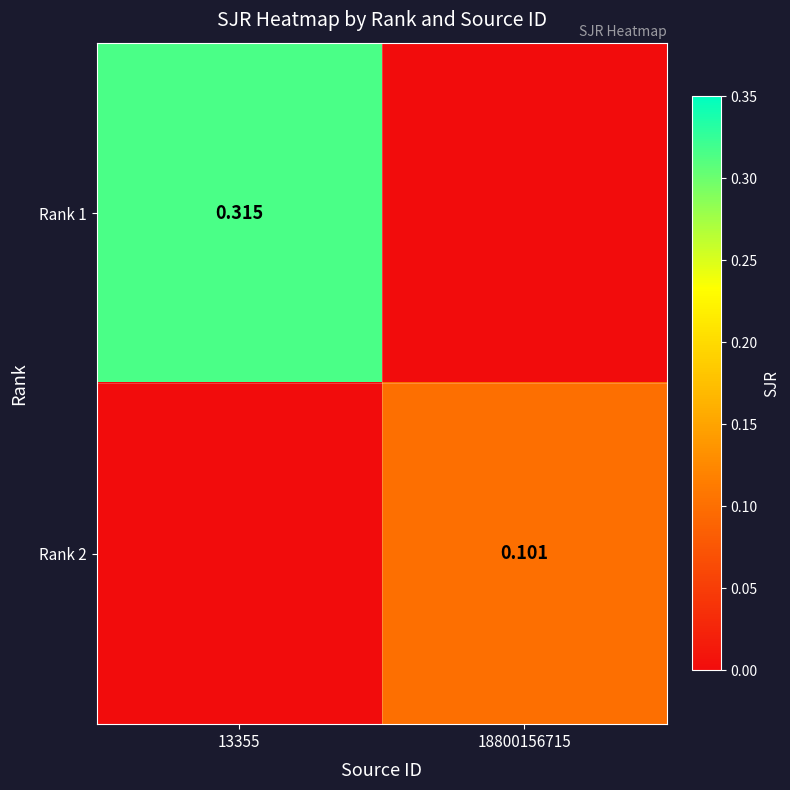

Rank the series at 13355 from lowest to highest value.

Rank 2, Rank 1